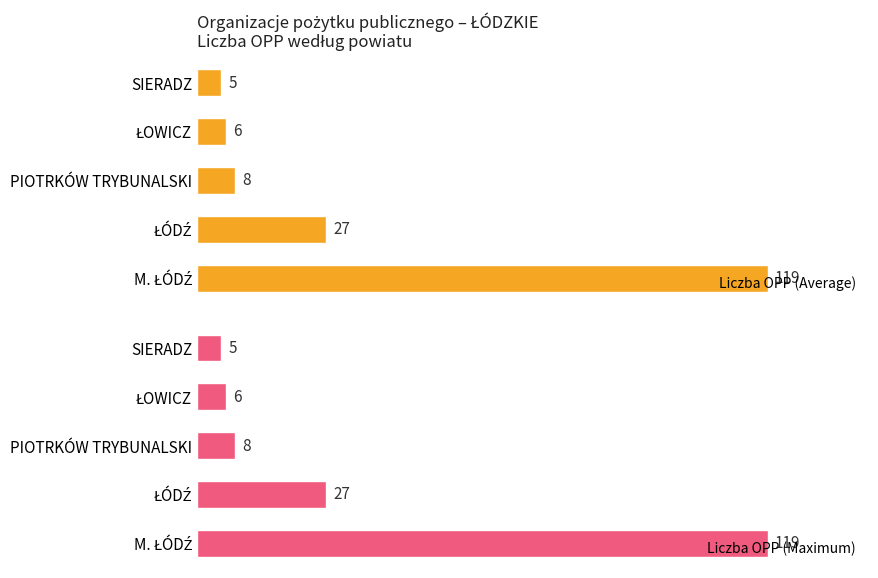

Reading right to left, what are all the values shown in this chart?

Liczba OPP (Average): 80=5	60=6	40=8	20=27	0=119
Liczba OPP (Maximum): 80=5	60=6	40=8	20=27	0=119